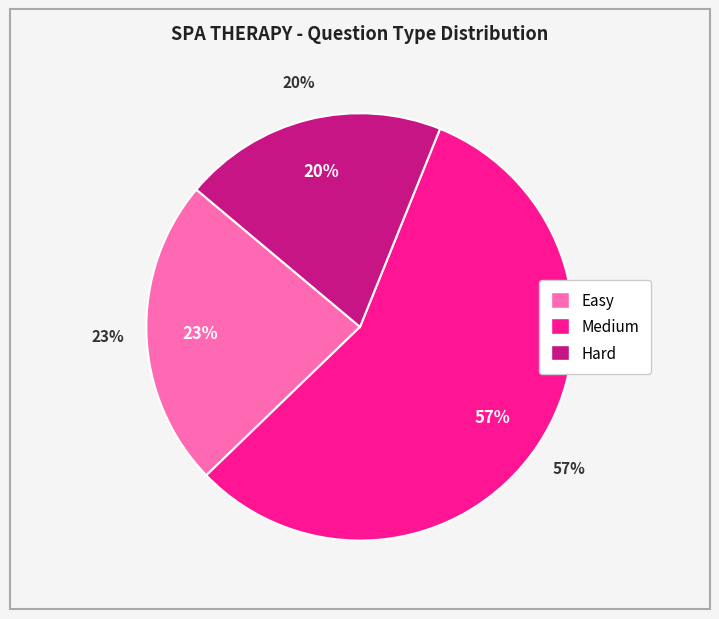

To the nearest percent, what portion does Hard represent?

20%